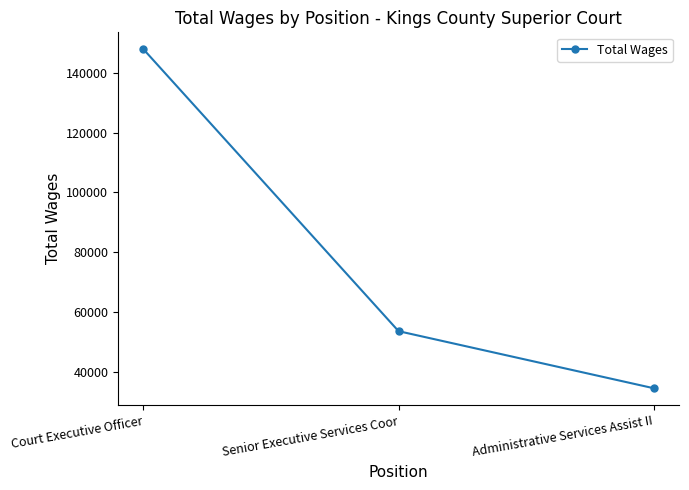

List the labels in order of value, smallest first.

Administrative Services Assist II, Senior Executive Services Coor, Court Executive Officer